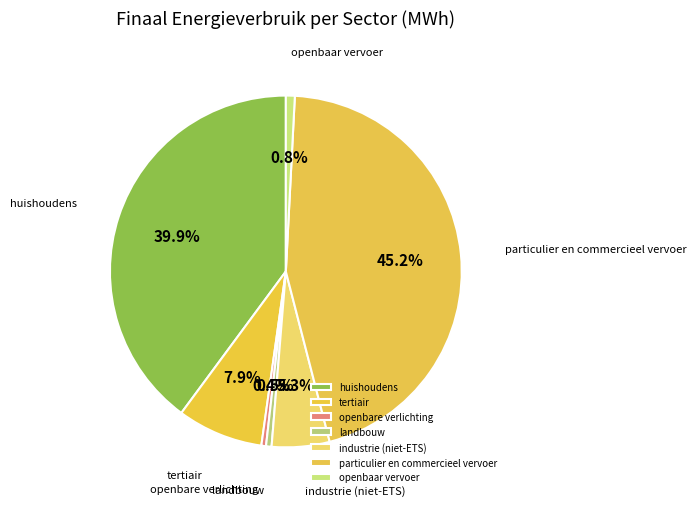

What portion of the pie excludes tertiair?

92.1%